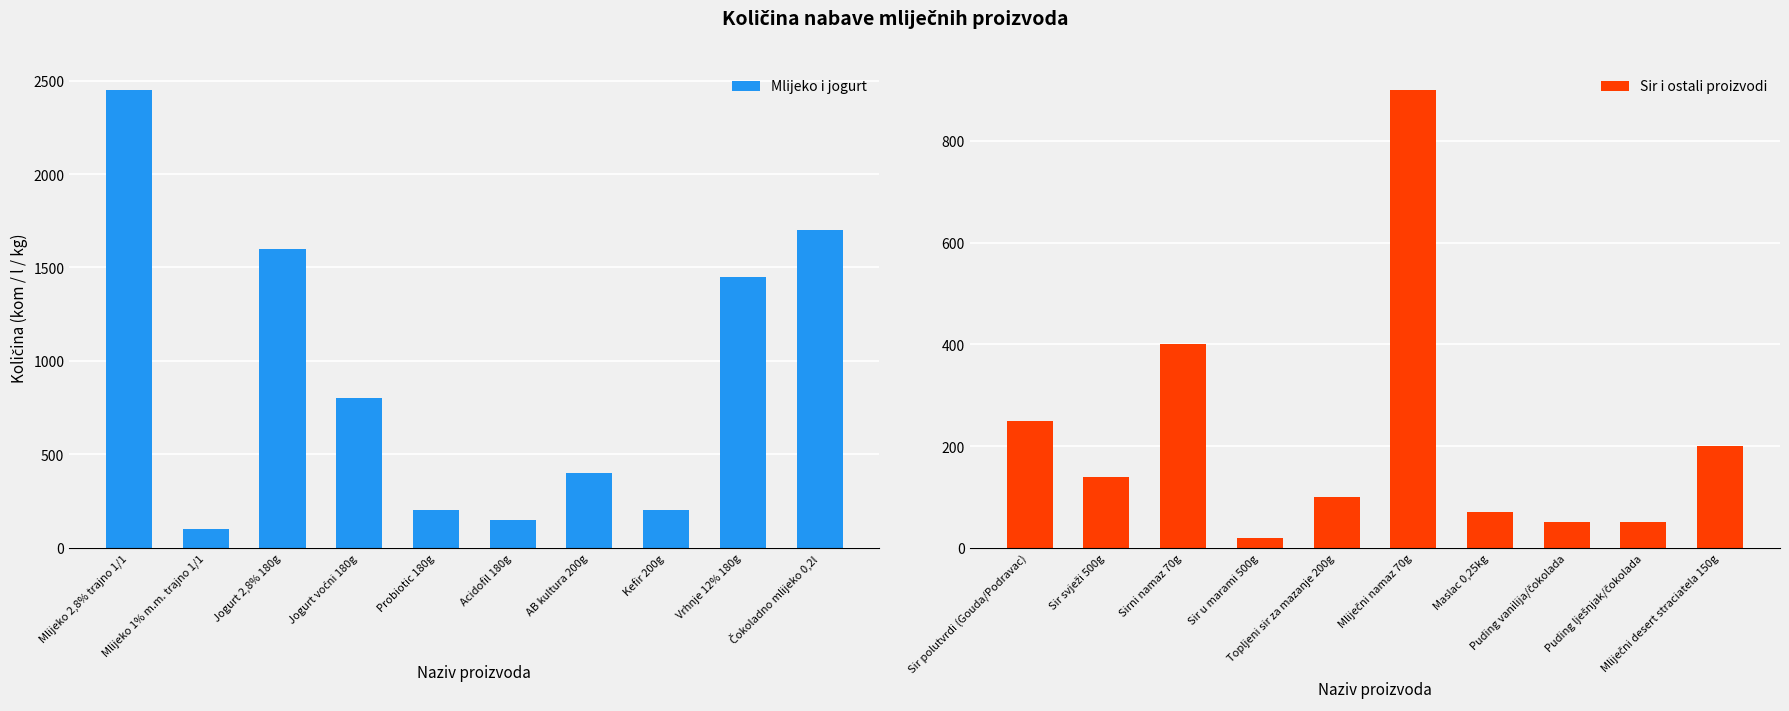

What is the sum of all Mlijeko i jogurt values?

9050